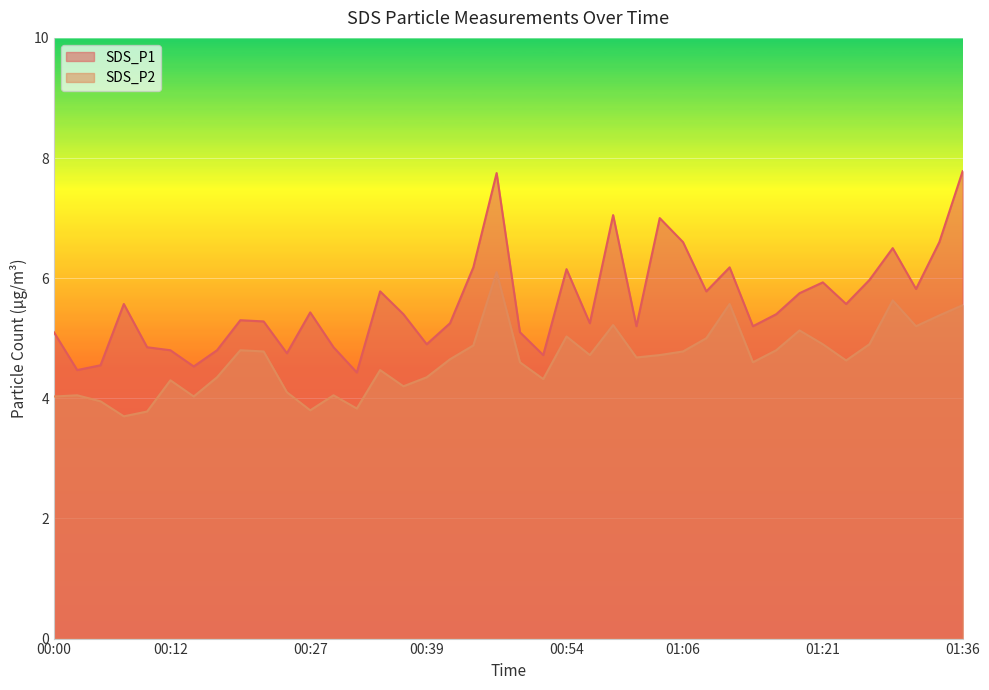

At which category does SDS_P2 reach its first local peak?

00:02